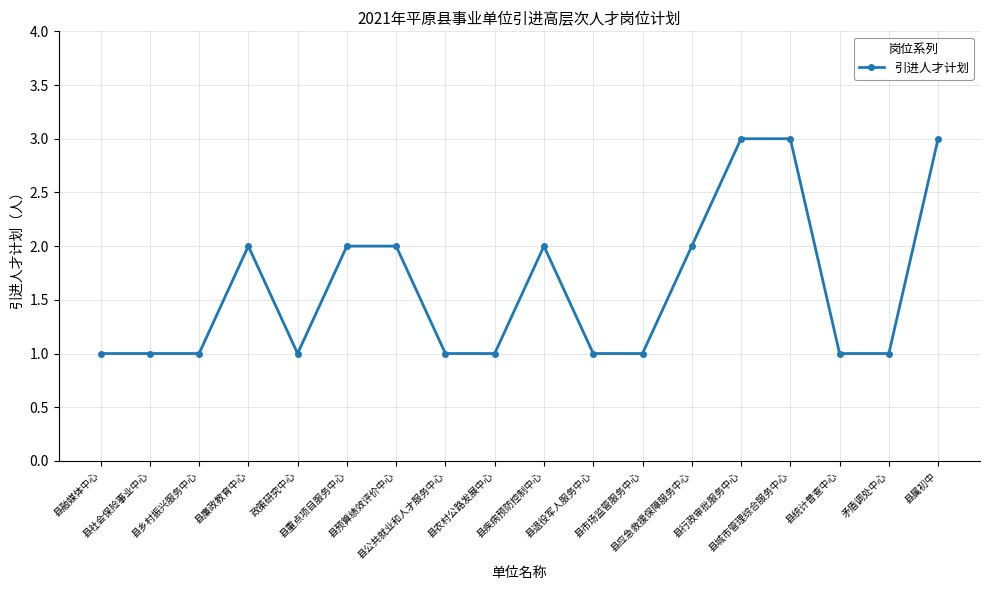

What is the difference between the maximum and minimum values?

2